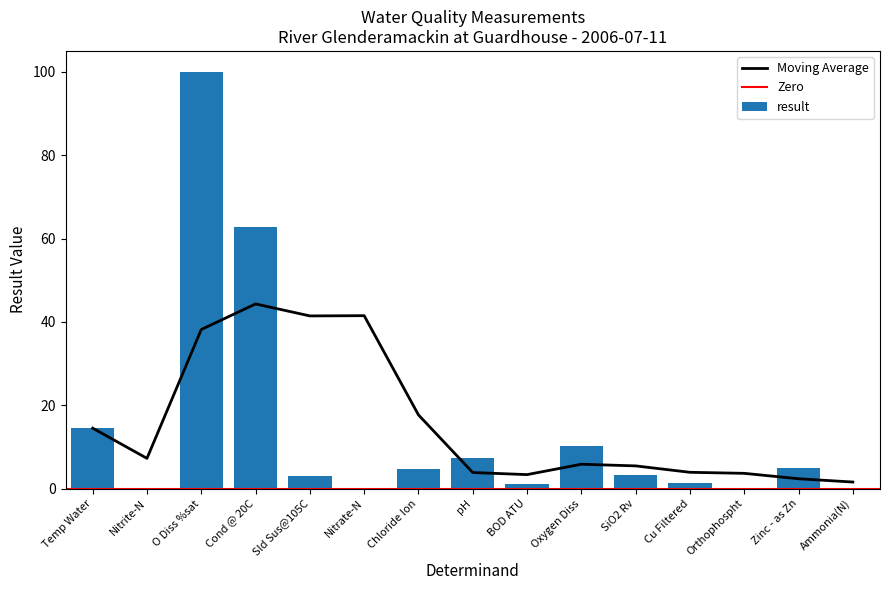

Which label corresponds to the smallest value in the chart?

Orthophospht